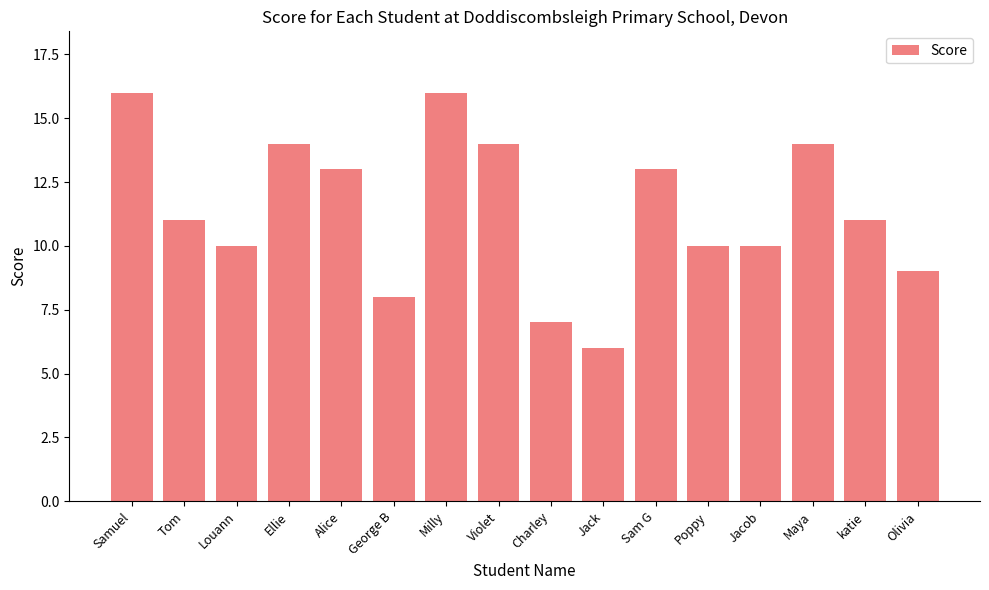

What is the average value?

11